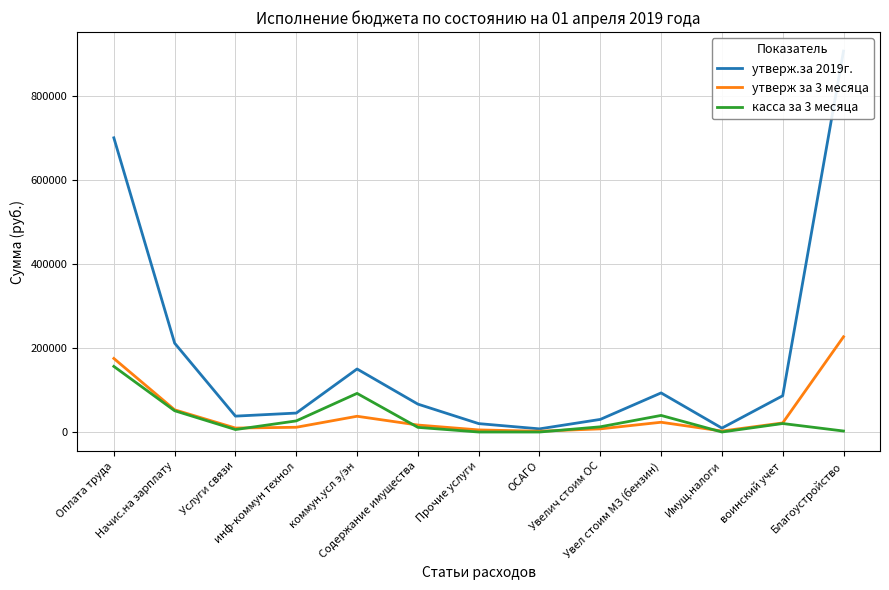

Reading right to left, list all the values displayed in this chart.

утверж.за 2019г.: Благоустройство=906345.0	воинский учет=86300.0	Имущ.налоги=9300.0	Увел стоим МЗ (бензин)=93038.0	Увелич стоим ОС=30000.0	ОСАГО=7500.0	Прочие услуги=20000.0	Содержание имущества=66400.0	коммун.усл э/эн=150000.0	инф-коммун технол=45100.0	Услуги связи=37800.0	Начис.на зарплату=211400.0	Оплата труда=700000.0
утверж за 3 месяца: Благоустройство=226586.2	воинский учет=21575.0	Имущ.налоги=2325.0	Увел стоим МЗ (бензин)=23259.5	Увелич стоим ОС=7500.0	ОСАГО=1875.0	Прочие услуги=5000.0	Содержание имущества=16600.0	коммун.усл э/эн=37500.0	инф-коммун технол=11275.0	Услуги связи=9450.0	Начис.на зарплату=52850.0	Оплата труда=175000.0
касса за 3 месяца: Благоустройство=2345.0	воинский учет=20209.0	Имущ.налоги=24.0	Увел стоим МЗ (бензин)=39475.0	Увелич стоим ОС=12395.0	ОСАГО=0.0	Прочие услуги=0.0	Содержание имущества=11067.0	коммун.усл э/эн=91927.0	инф-коммун технол=26450.0	Услуги связи=5880.0	Начис.на зарплату=50619.0	Оплата труда=156112.0